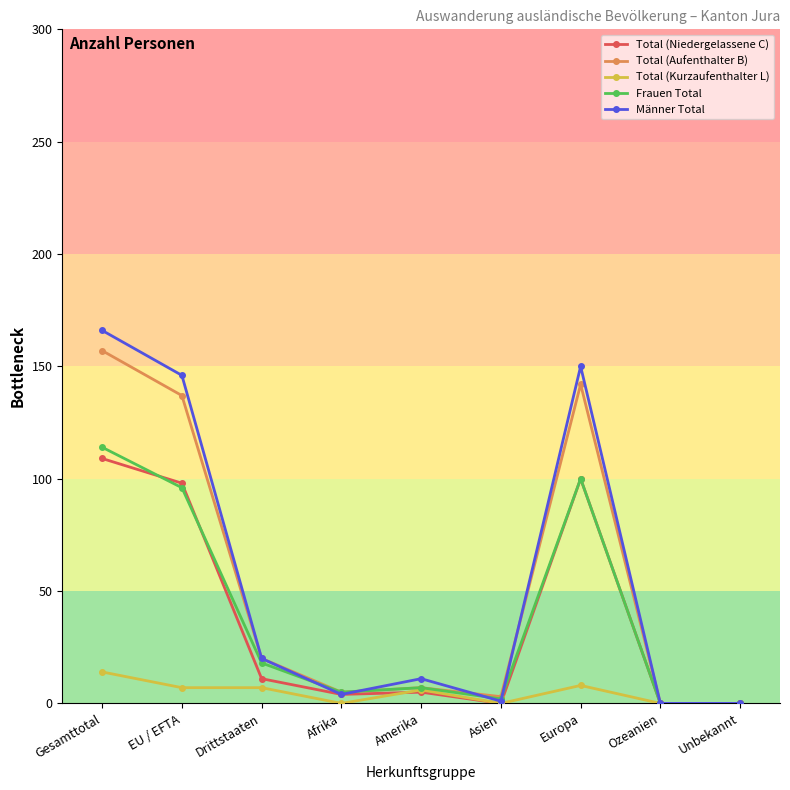

What is the total value across all series at Drittstaaten?

76